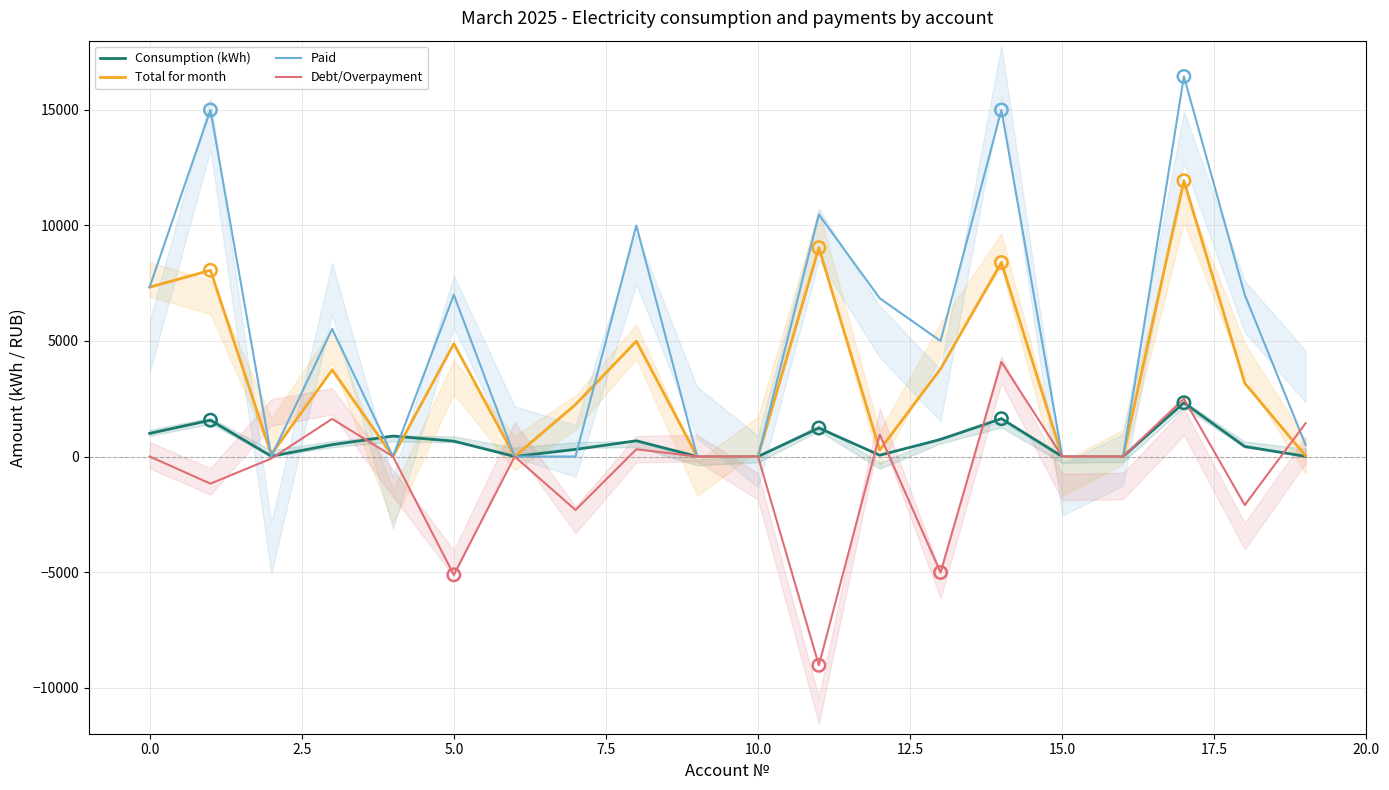

What are all the series names shown in the legend?

Consumption (kWh), Total for month, Paid, Debt/Overpayment